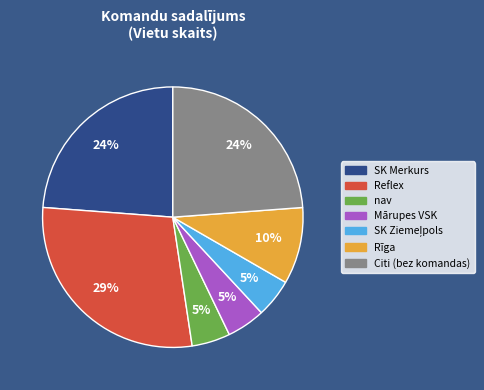

To the nearest percent, what is the average slice percentage?

14%